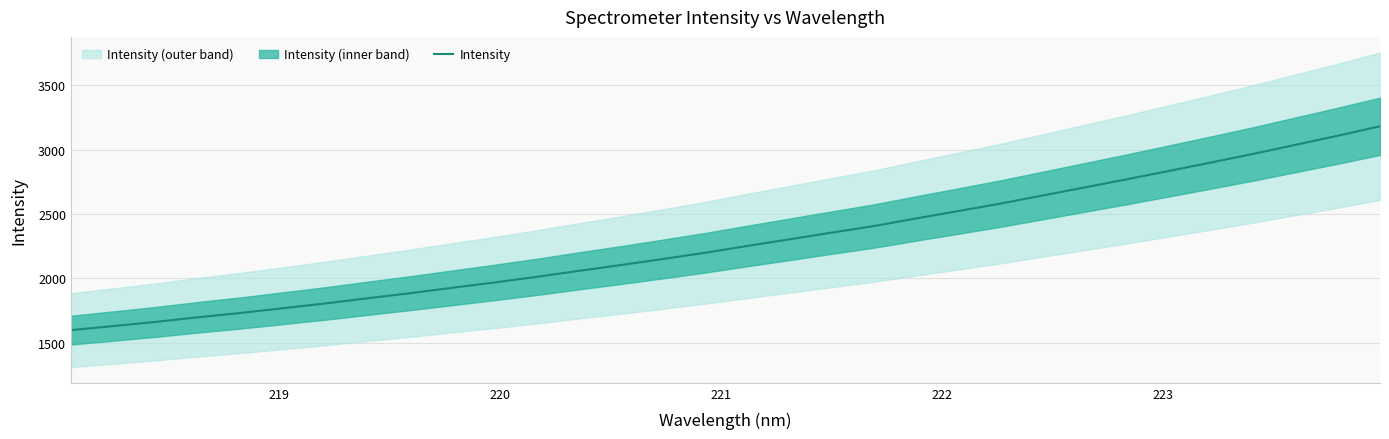

What is the lowest value of the Intensity series?

1597.2